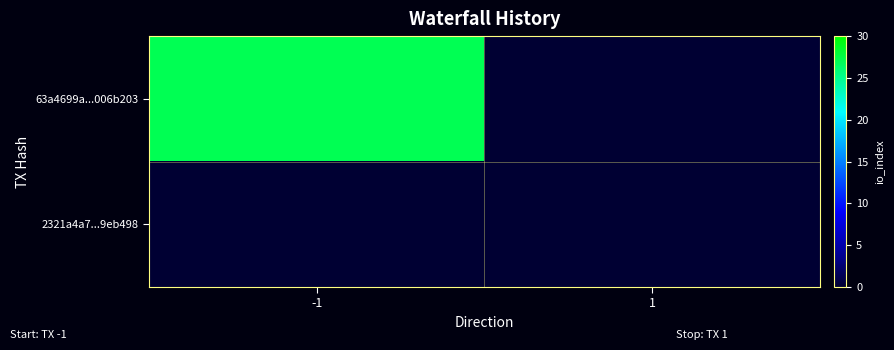

Which has a higher value, 1 or -1?

-1